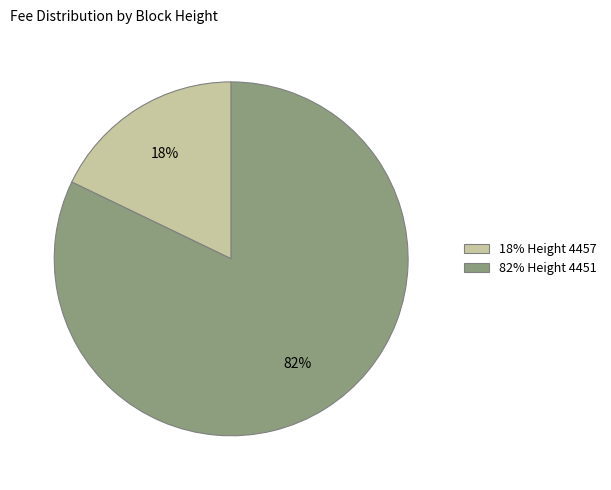

How many segments does this pie chart have?

2